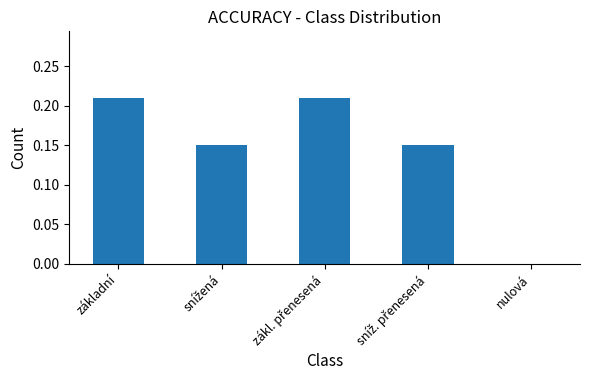

Is it true that the value at základní is 0.1?

False